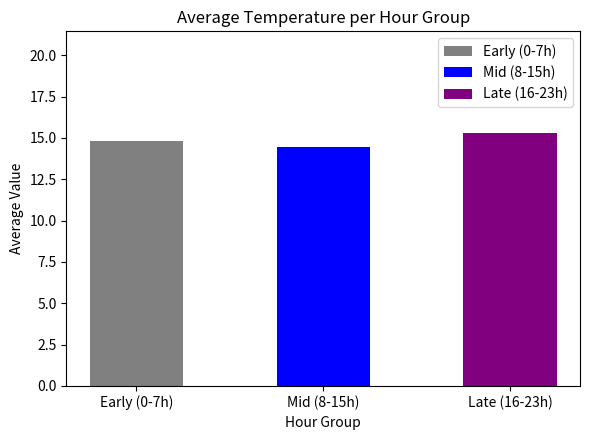

Reading left to right, extract all data points from this chart.

Early (0-7h)=14.8	Mid (8-15h)=14.4	Late (16-23h)=15.3